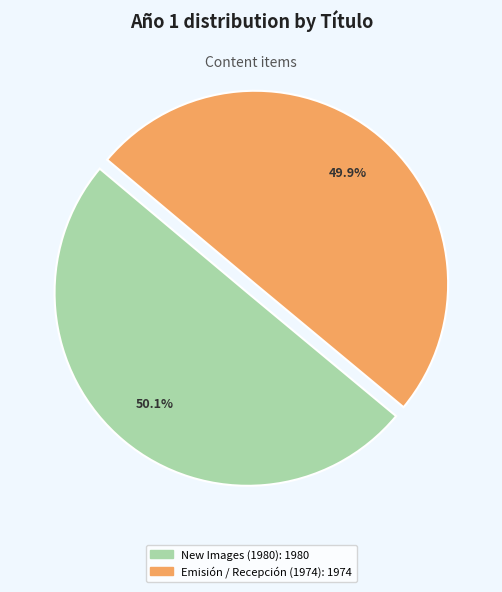

Does any single category account for the majority?

Yes